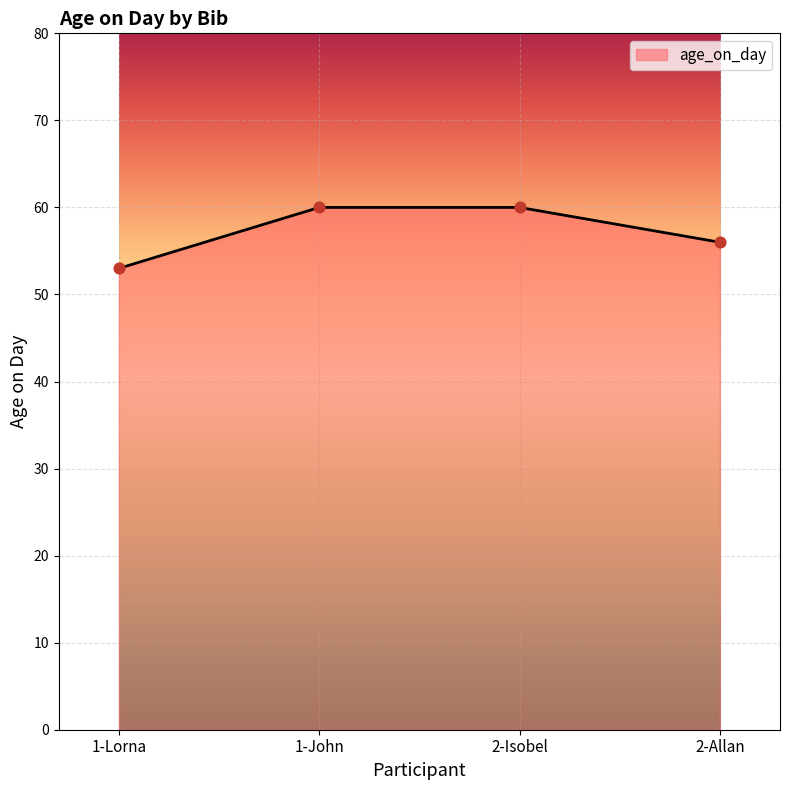

What is the change in value from 1-John to 2-Allan?

-4